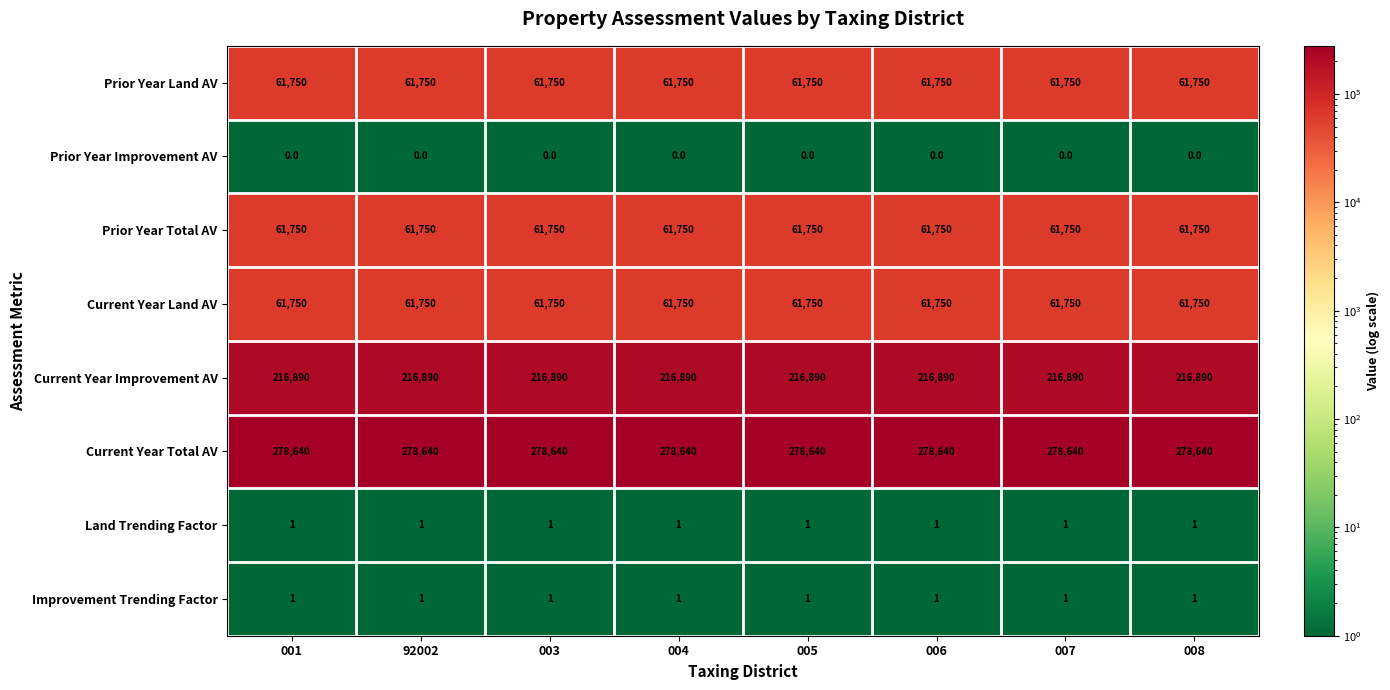

What is the minimum value shown in the chart?

0